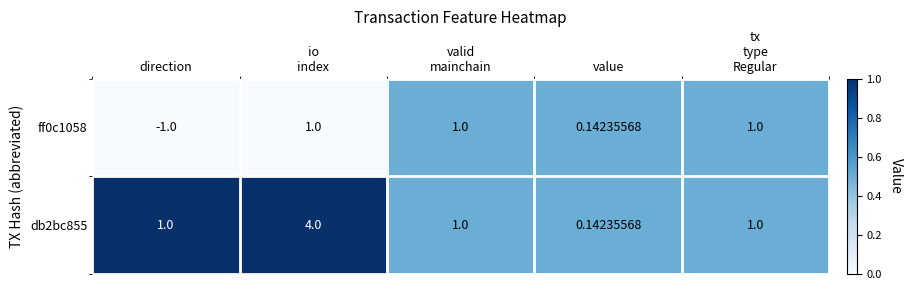

Which category has the lowest value across all series?

direction